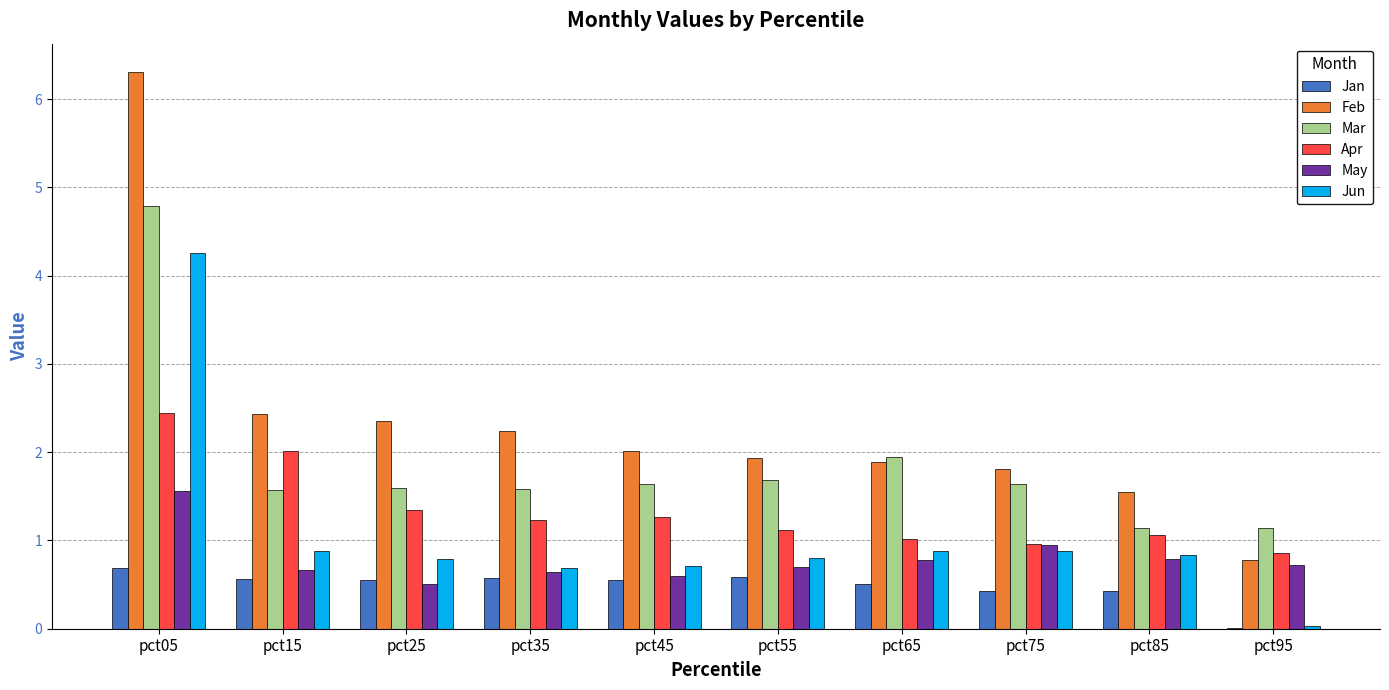

What is the difference between the Feb values at pct25 and pct65?

0.5